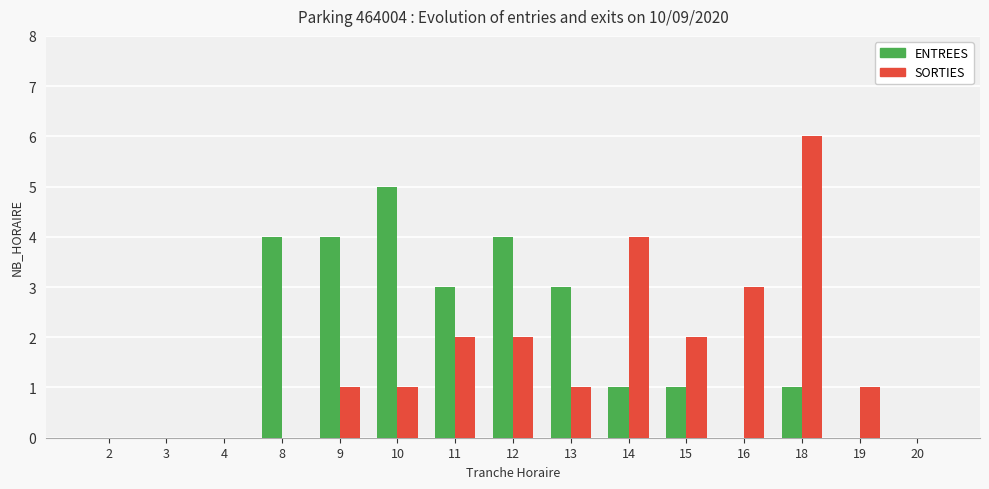

The SORTIES series shows 0 at 15. True or false?

False